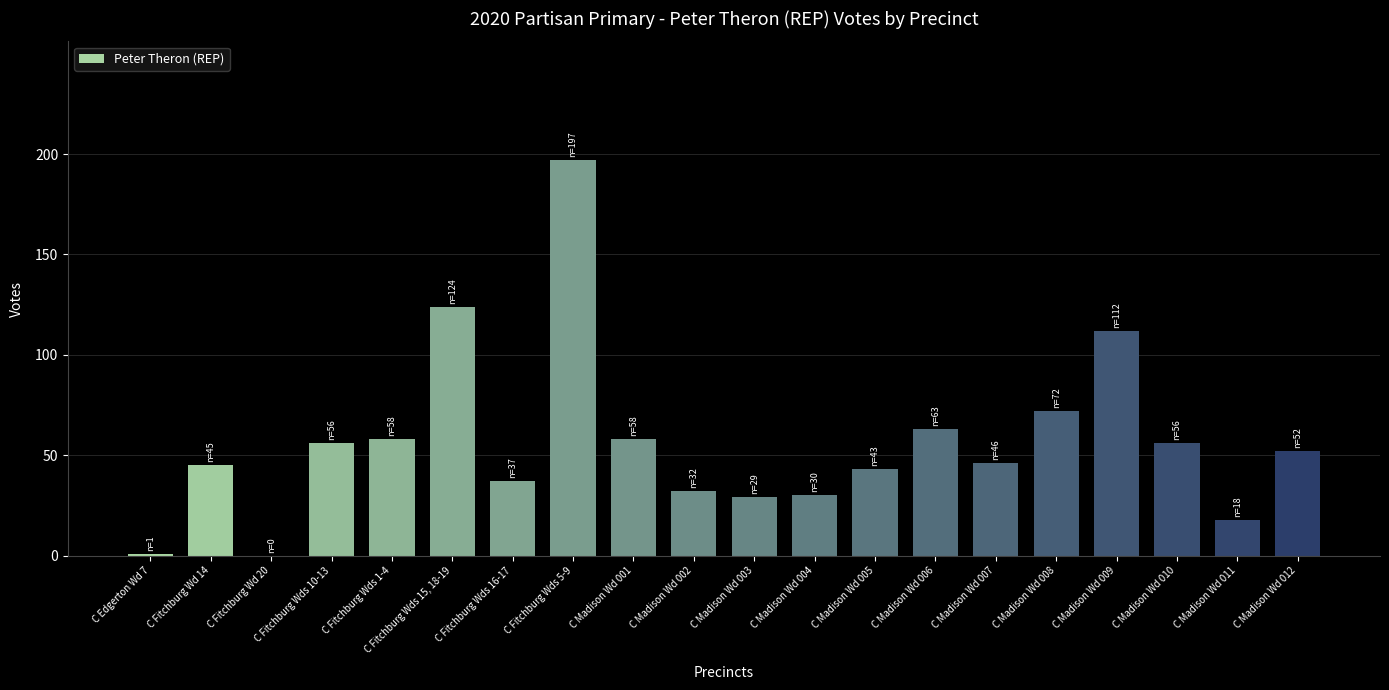

Between C Madison Wd 009 and C Fitchburg Wds 15, 18-19, which is larger?

C Fitchburg Wds 15, 18-19